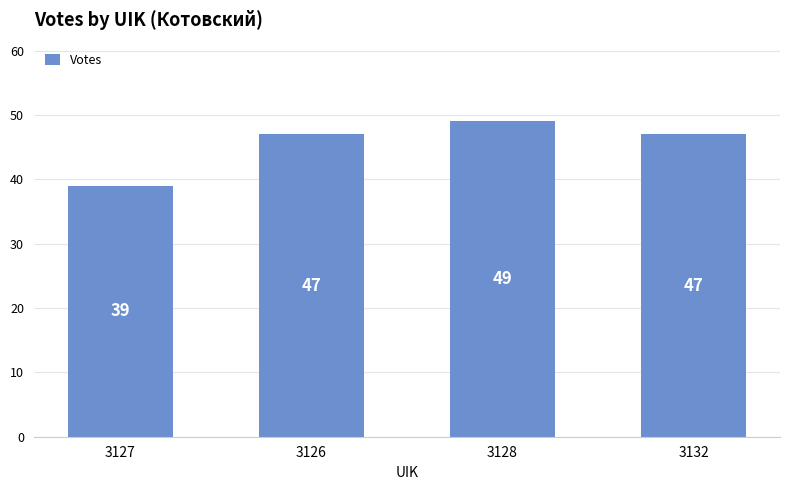

Does the chart contain stacked bars?

No